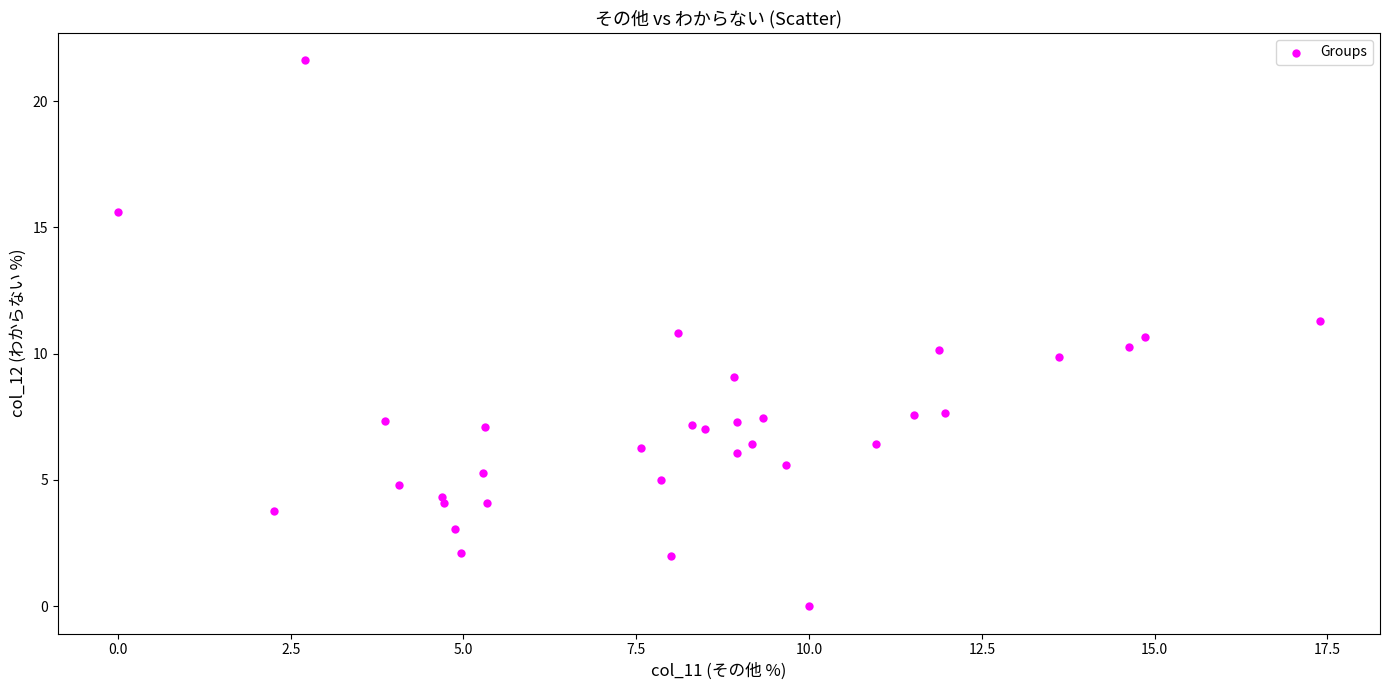

What is the range of Y values (max minus min)?

21.6